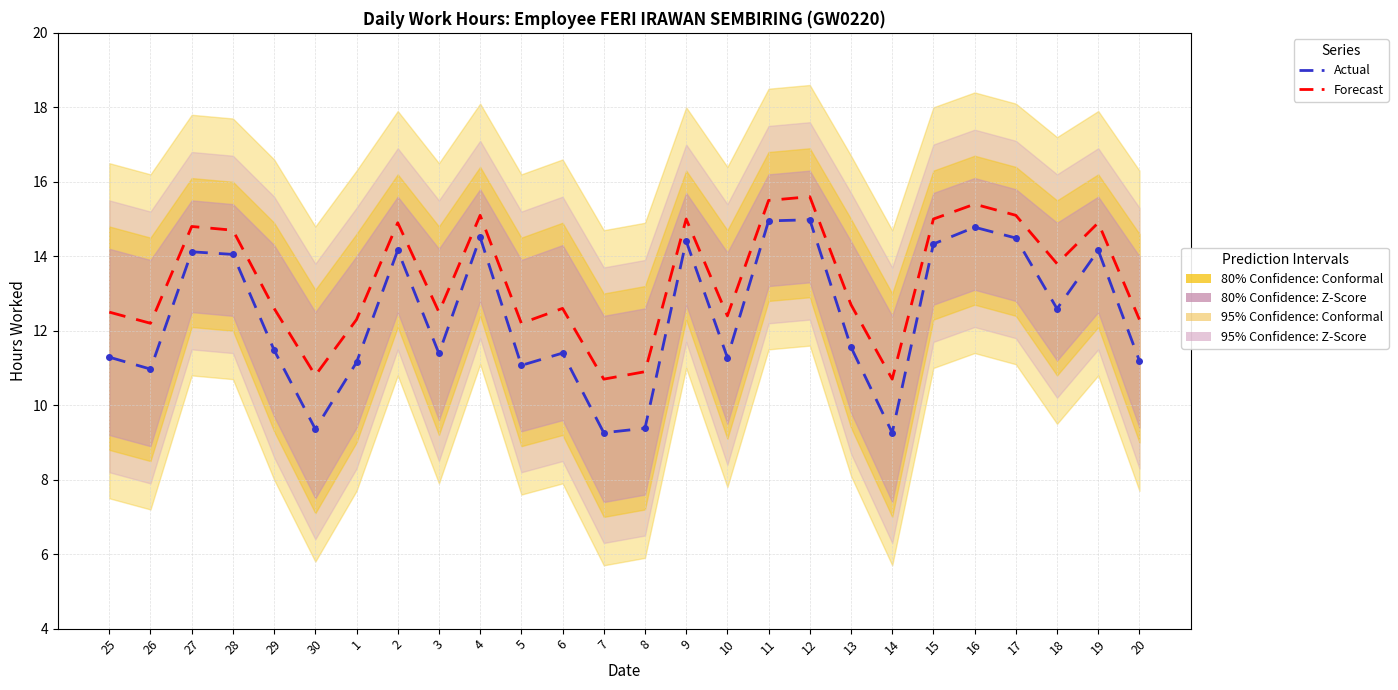

Reading left to right, list all the values displayed in this chart.

Forecast: 12.5	12.2	14.8	14.7	12.6	10.8	12.3	14.9	12.5	15.1	12.2	12.6	10.7	10.9	15.0	12.4	15.5	15.6	12.7	10.7	15.0	15.4	15.1	13.8	14.9	12.3
Actual: 11.3	11.0	14.1	14.1	11.5	9.4	11.2	14.2	11.4	14.5	11.1	11.4	9.3	9.4	14.4	11.3	14.9	15.0	11.6	9.3	14.3	14.8	14.5	12.6	14.2	11.2